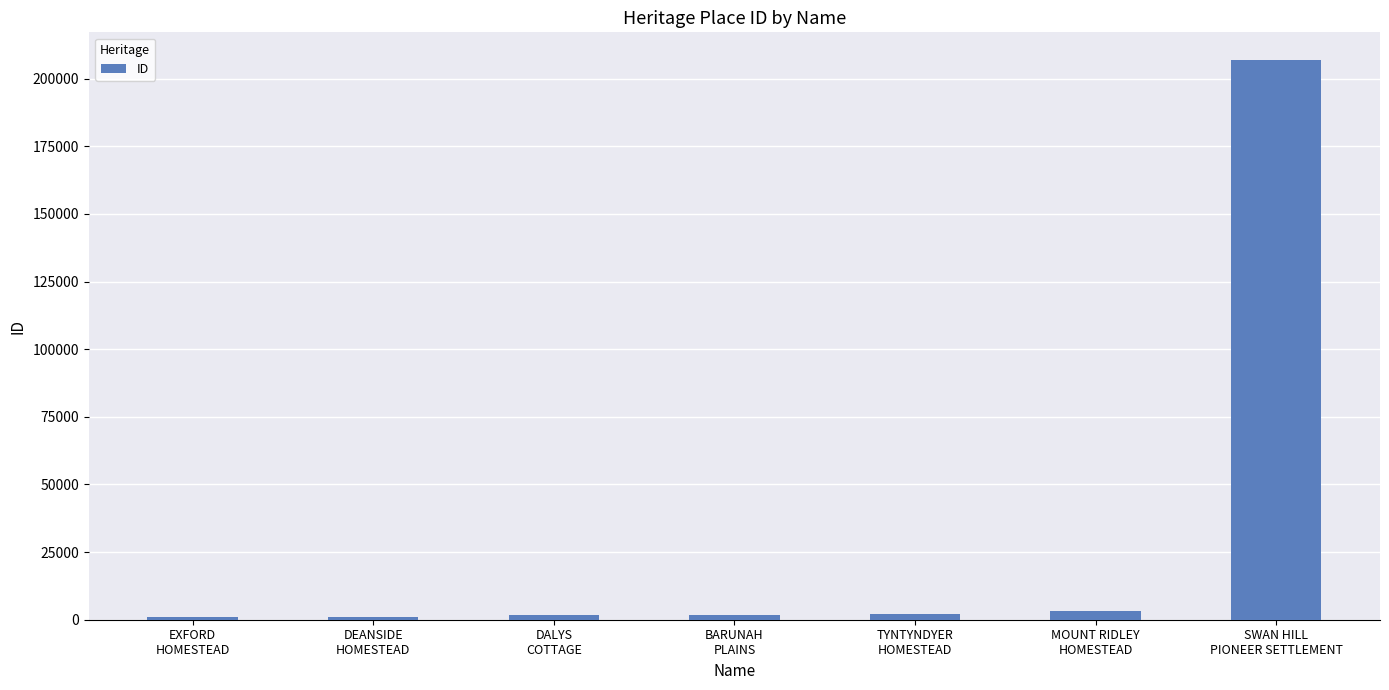

Between SWAN HILL
PIONEER SETTLEMENT and TYNTYNDYER
HOMESTEAD, which is larger?

SWAN HILL
PIONEER SETTLEMENT